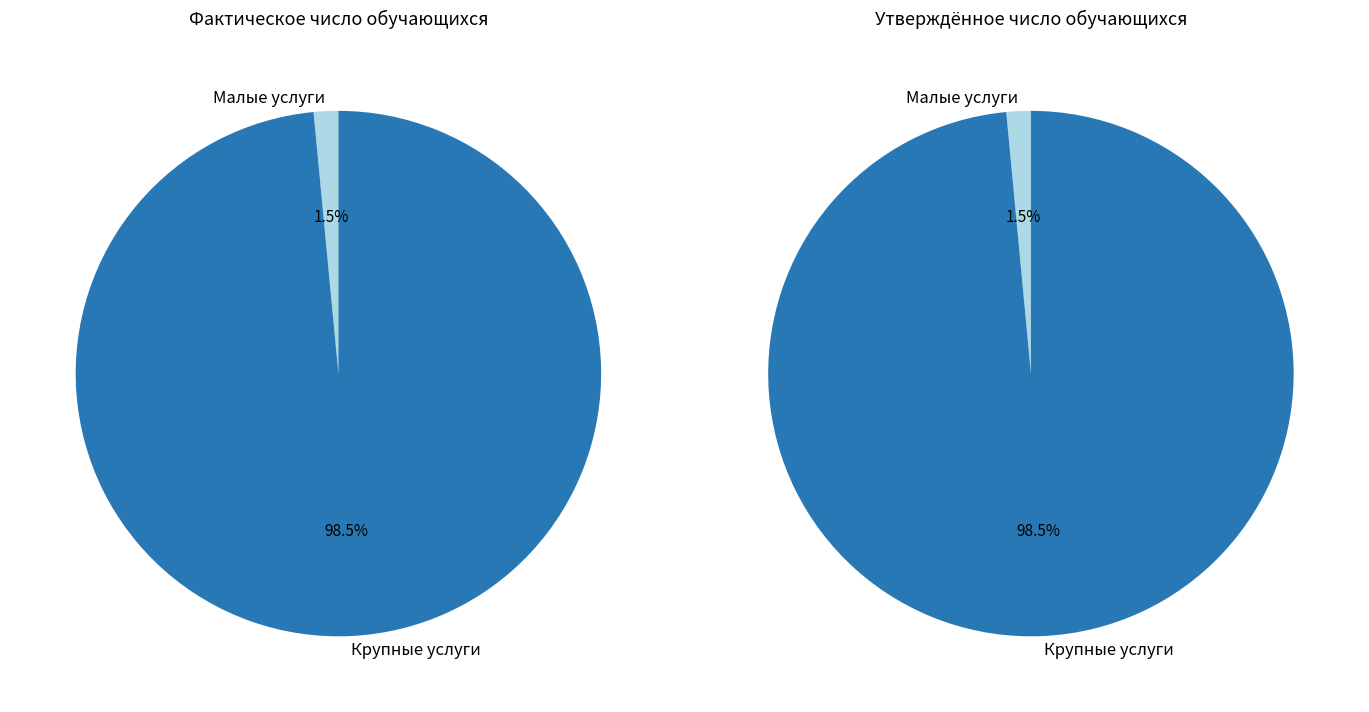

Does any single category account for the majority?

Yes